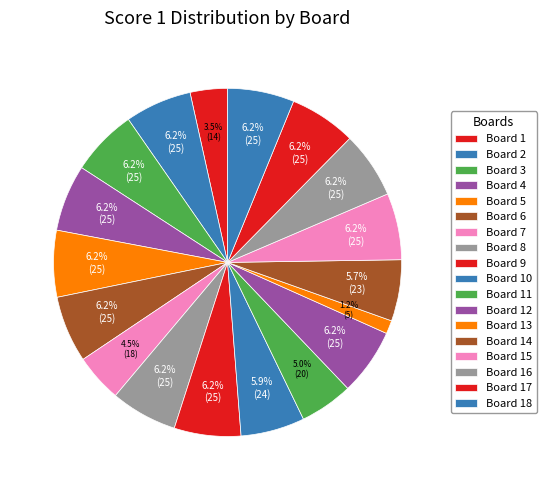

To the nearest percent, what is the combined percentage of Board 6 and Board 12?

12%